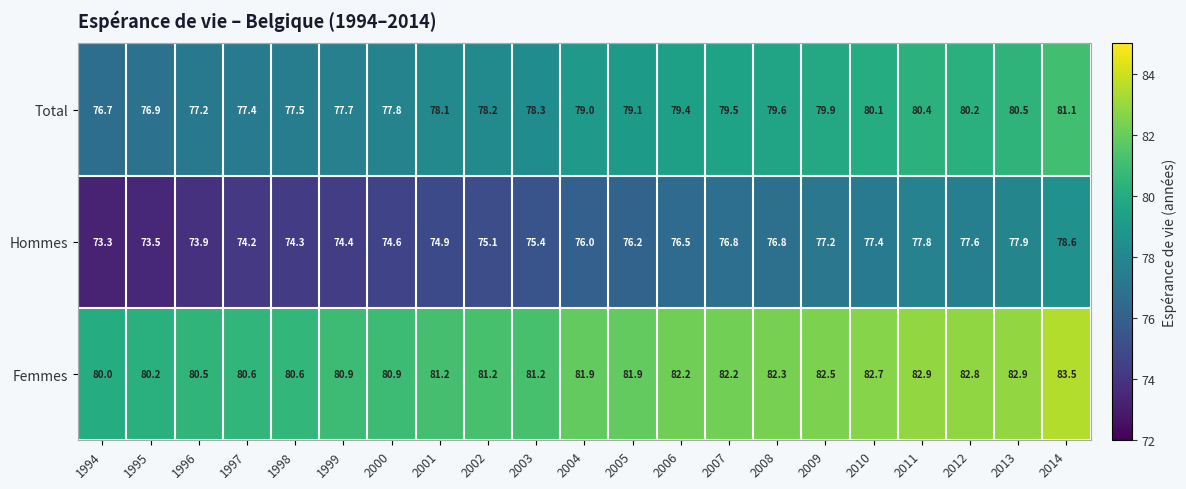

Which series has the largest total across all categories?

Femmes